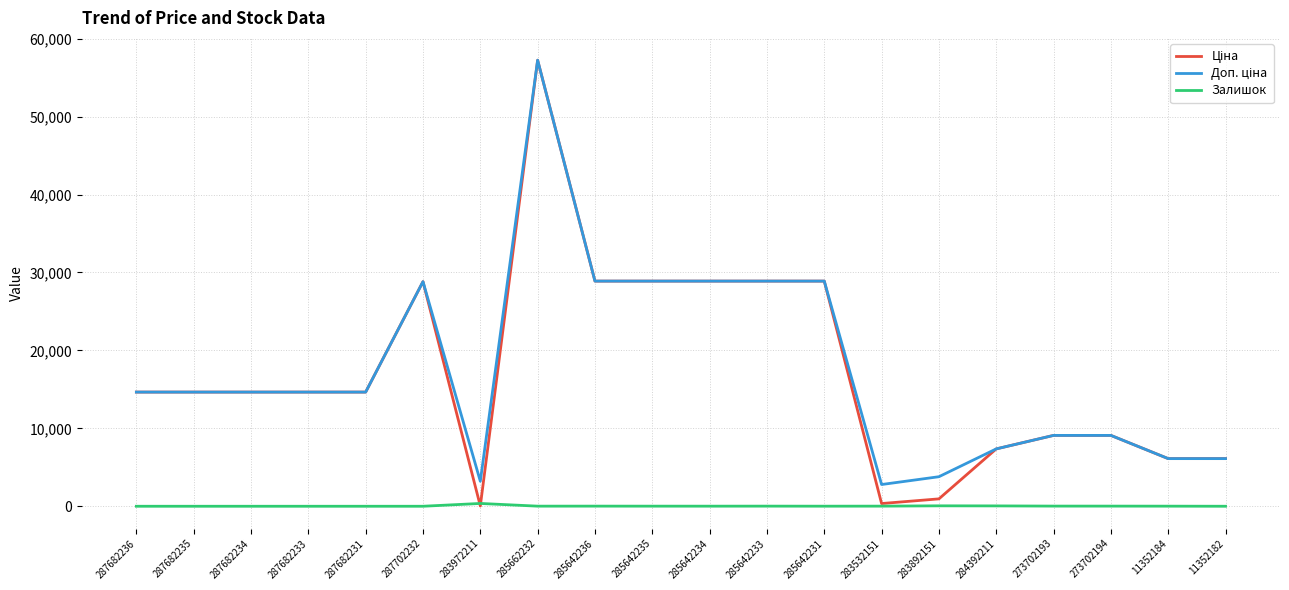

What is the greatest value displayed?

57235.5